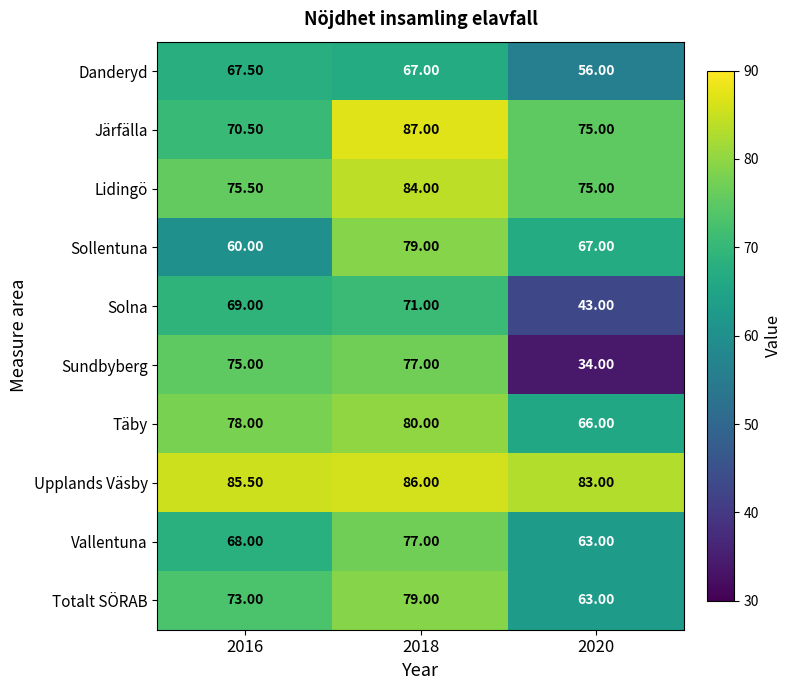

Between 2016 and 2020, which series saw the biggest shift?

Sundbyberg